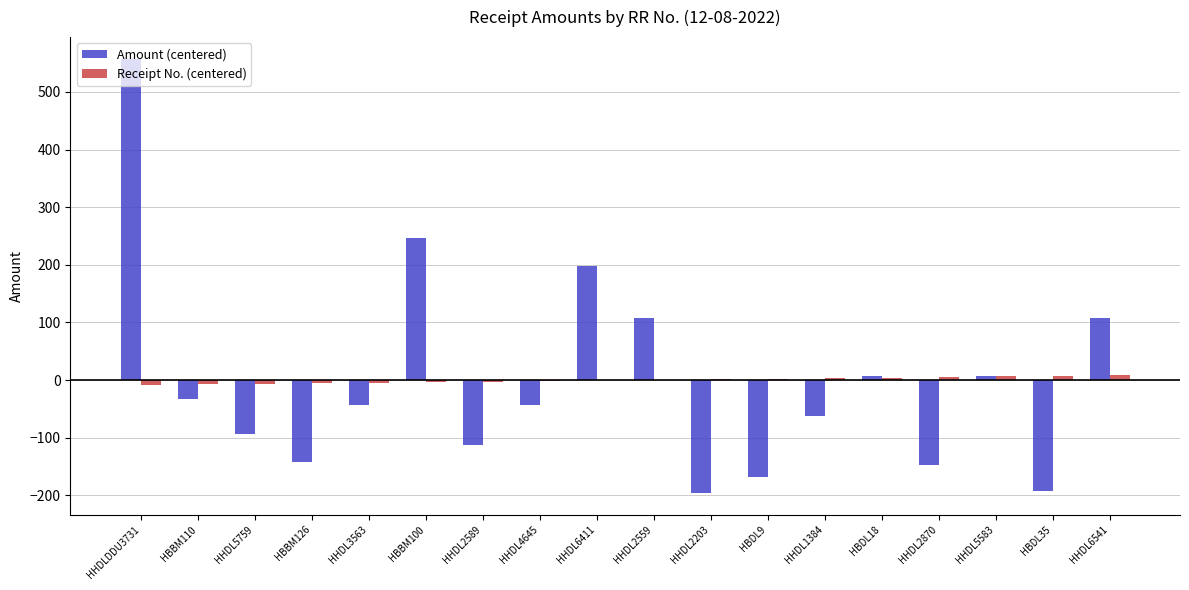

What is the maximum value for Amount (centered)?

557.3